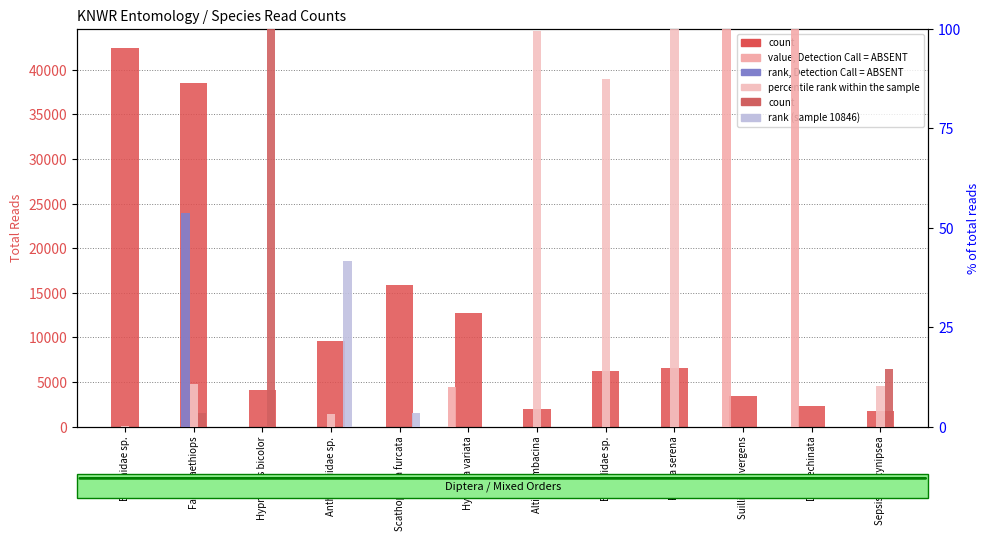

Which series has the largest total across all categories?

total reads